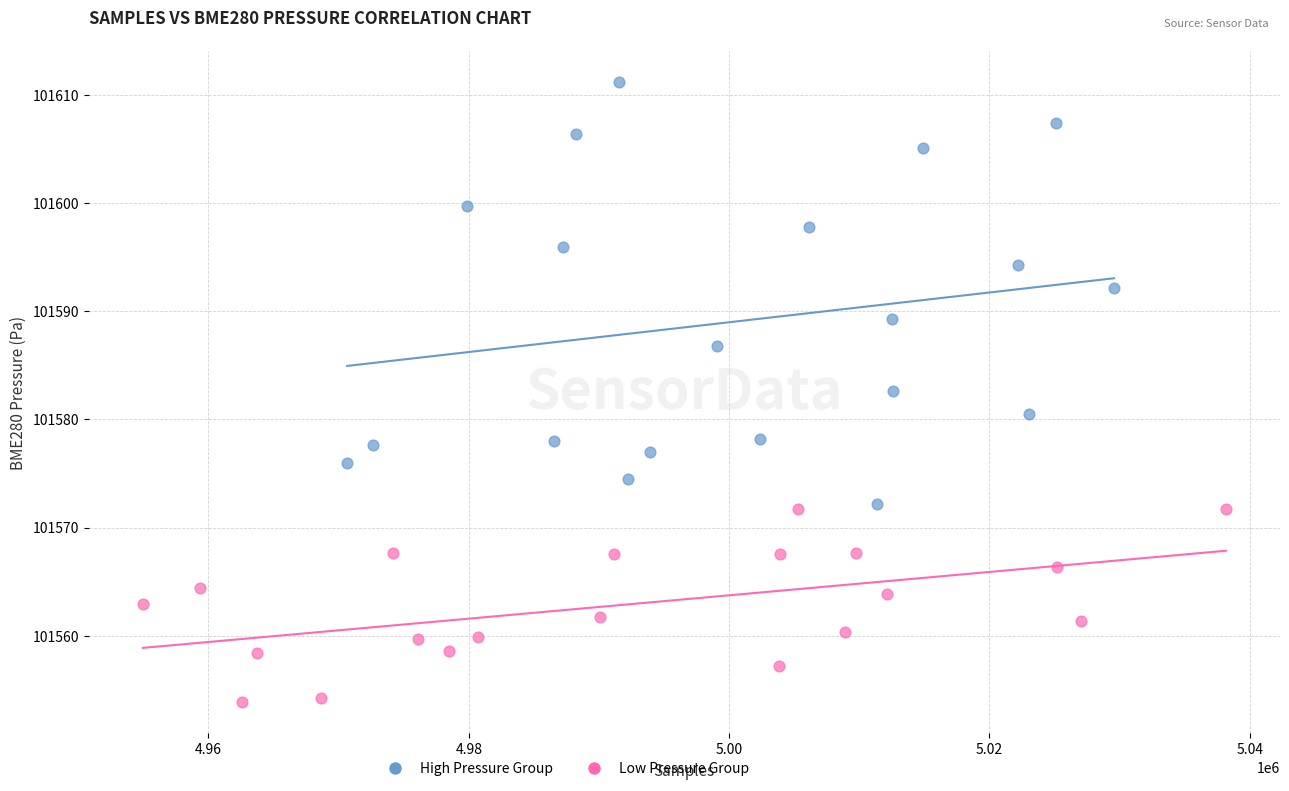

Which series contains the highest Y value?

High Pressure Group